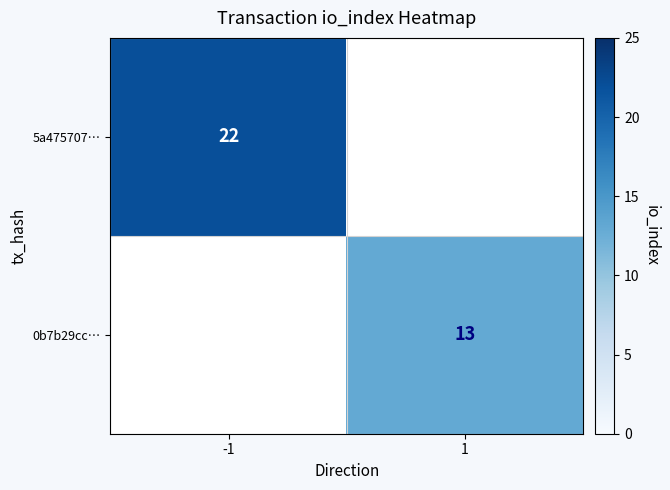

What is the greatest value displayed?

22.0